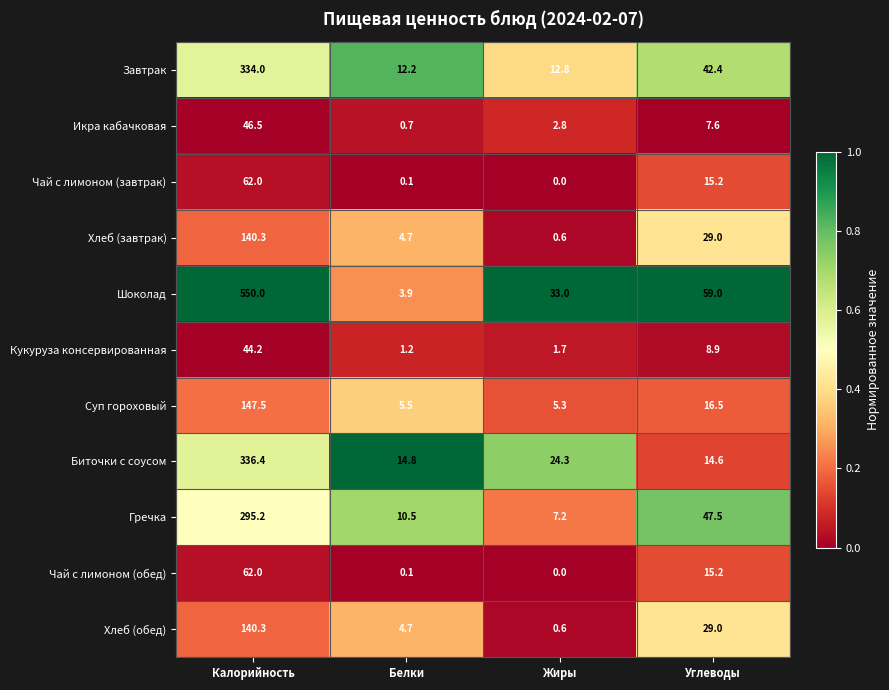

Which series changed the most between Калорийность and Белки?

Шоколад